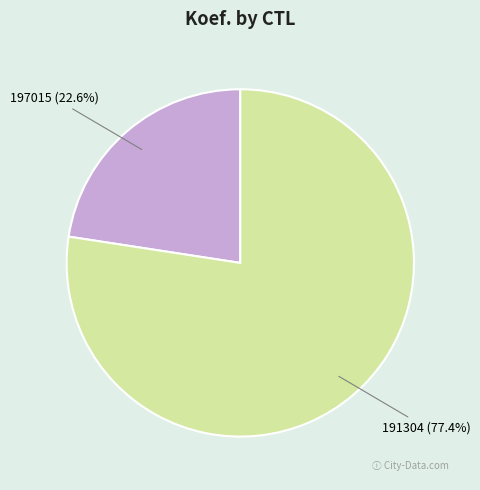

What percentage is NOT represented by 197015?

77.4%